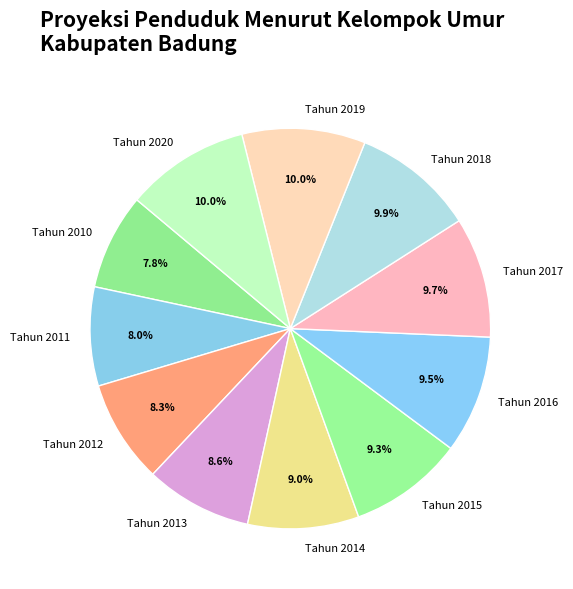

Is Tahun 2013 the majority of the pie?

No